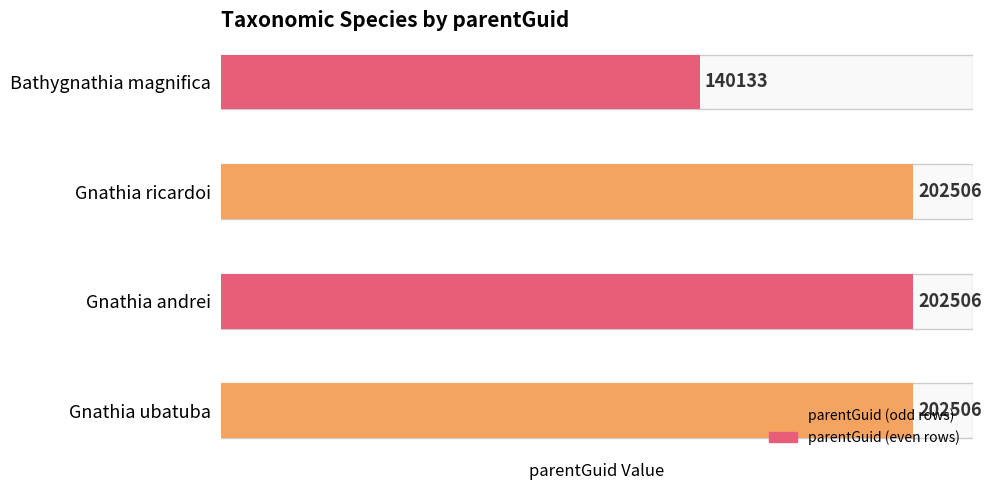

What is the maximum value shown in the chart?

202506